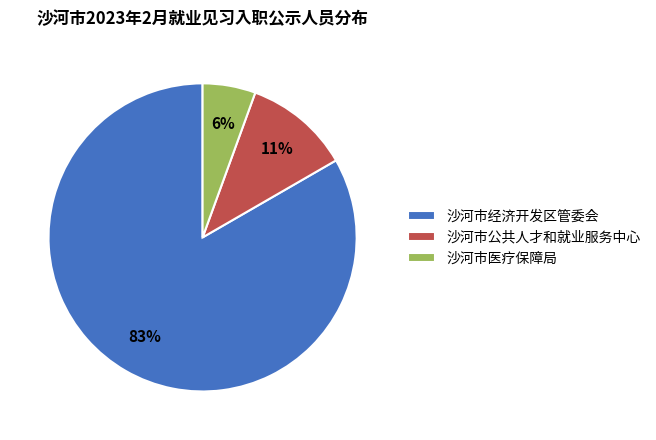

To the nearest percent, what is the combined percentage of 沙河市公共人才和就业服务中心 and 沙河市医疗保障局?

17%